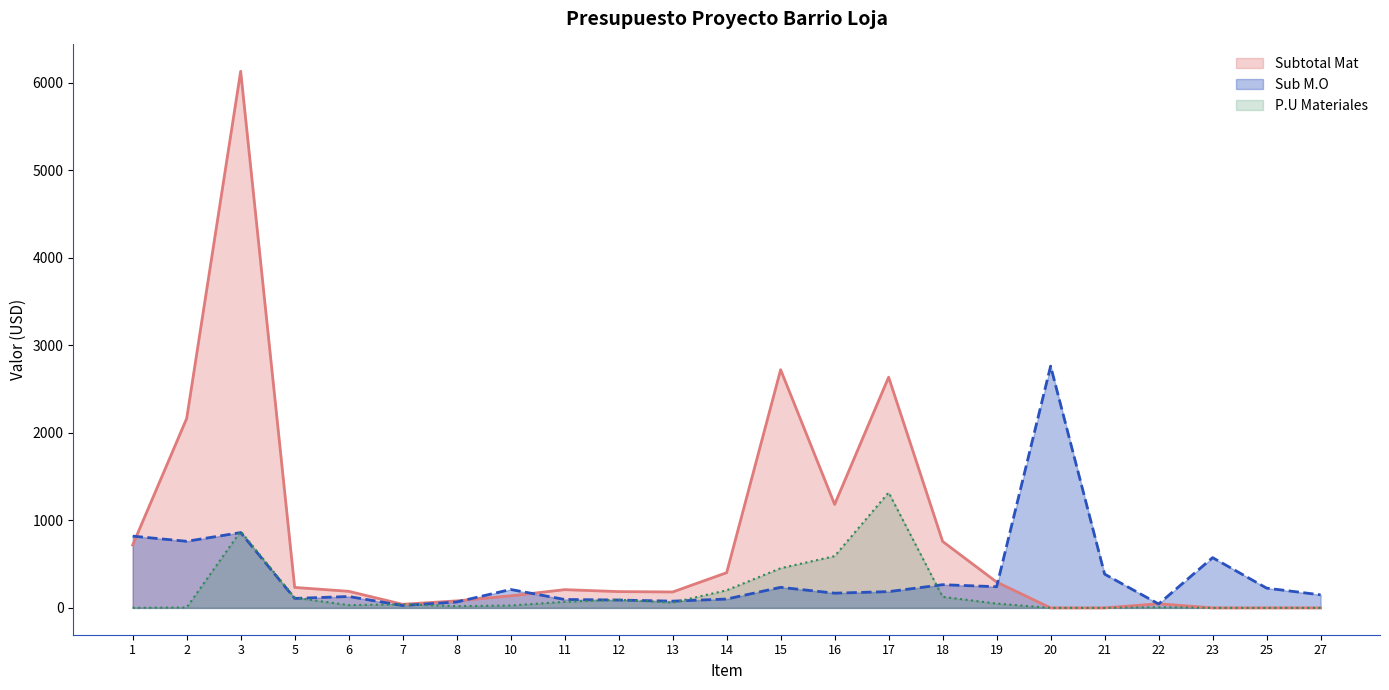

What is the sum of the Subtotal Mat values at 12 and 8?

266.4